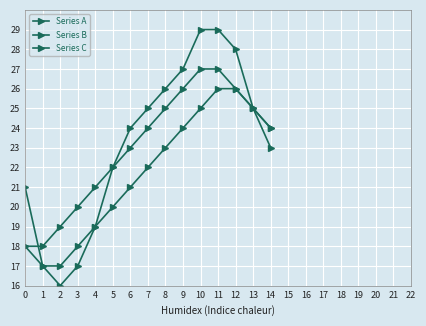

Which category has the lowest value across all series?

2